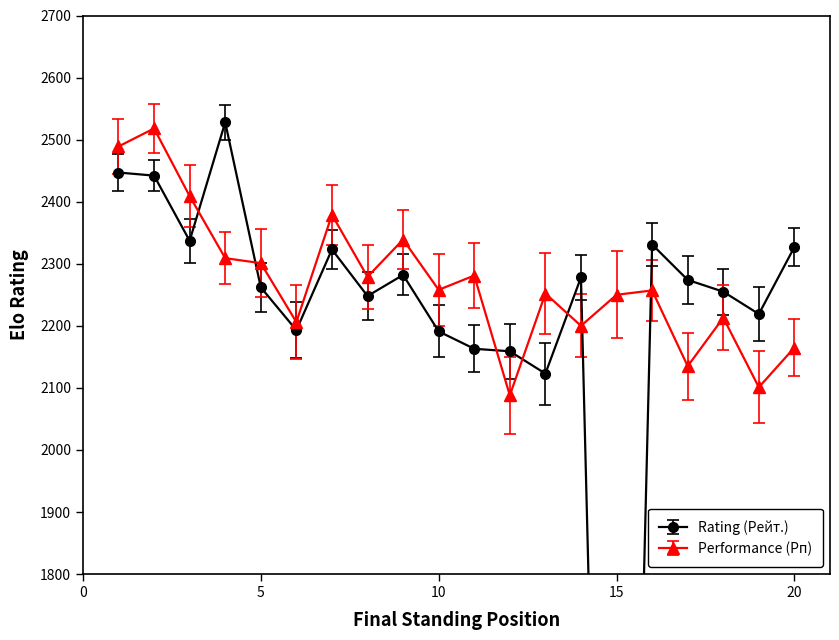

Which series has the widest spread of values?

Rating (Рейт.)